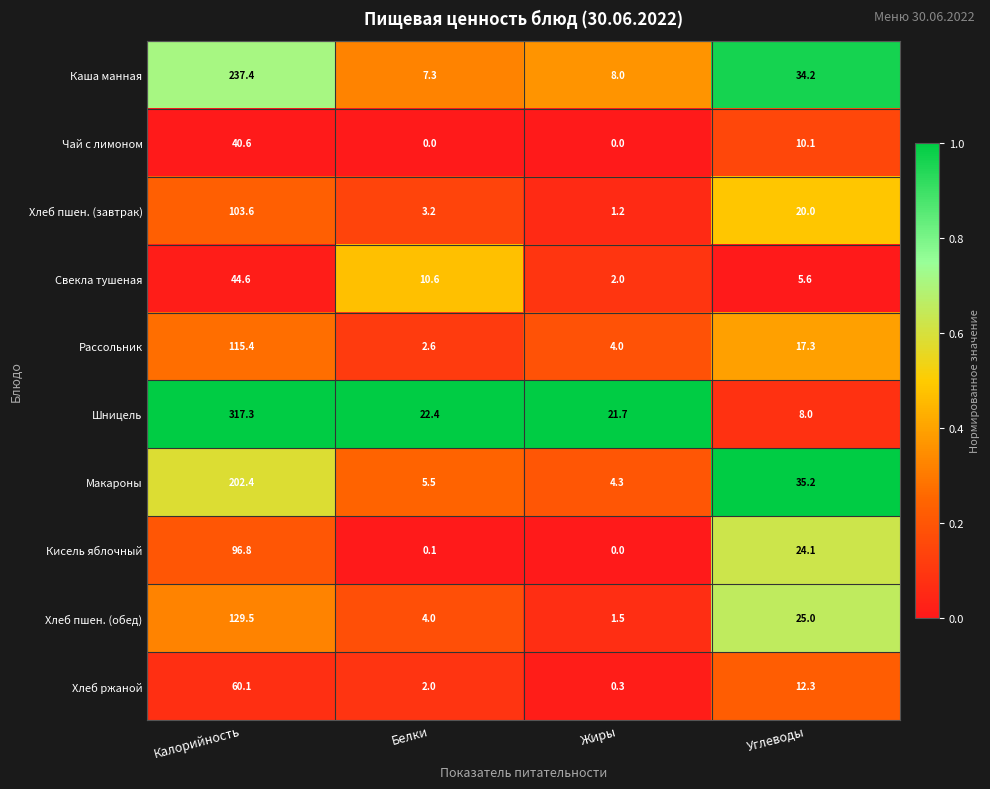

Which series has the largest range (max minus min)?

Шницель